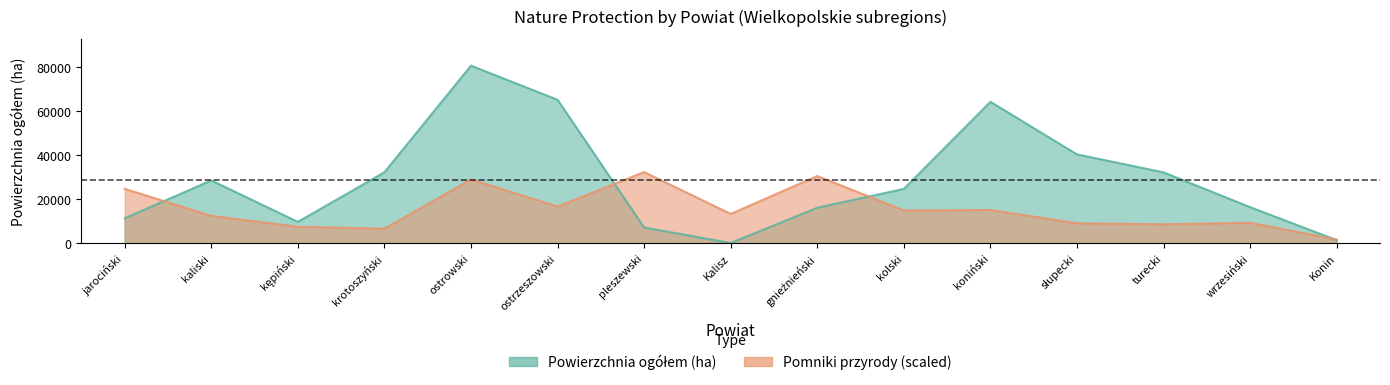

Does the chart display data point markers on the line(s)?

No